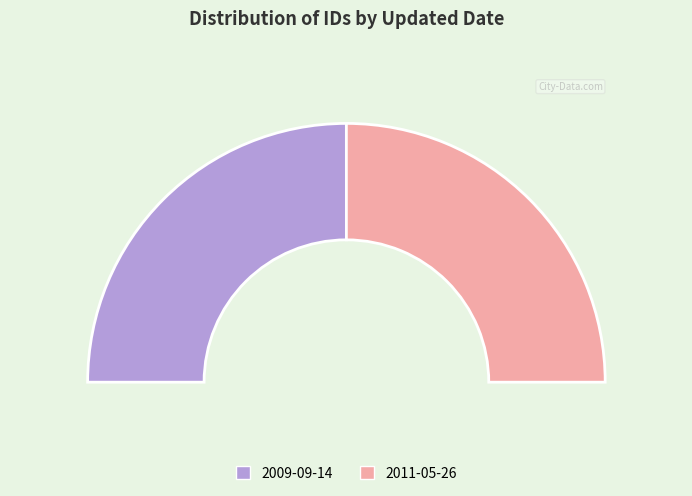

To the nearest percent, what is the average slice percentage?

50%